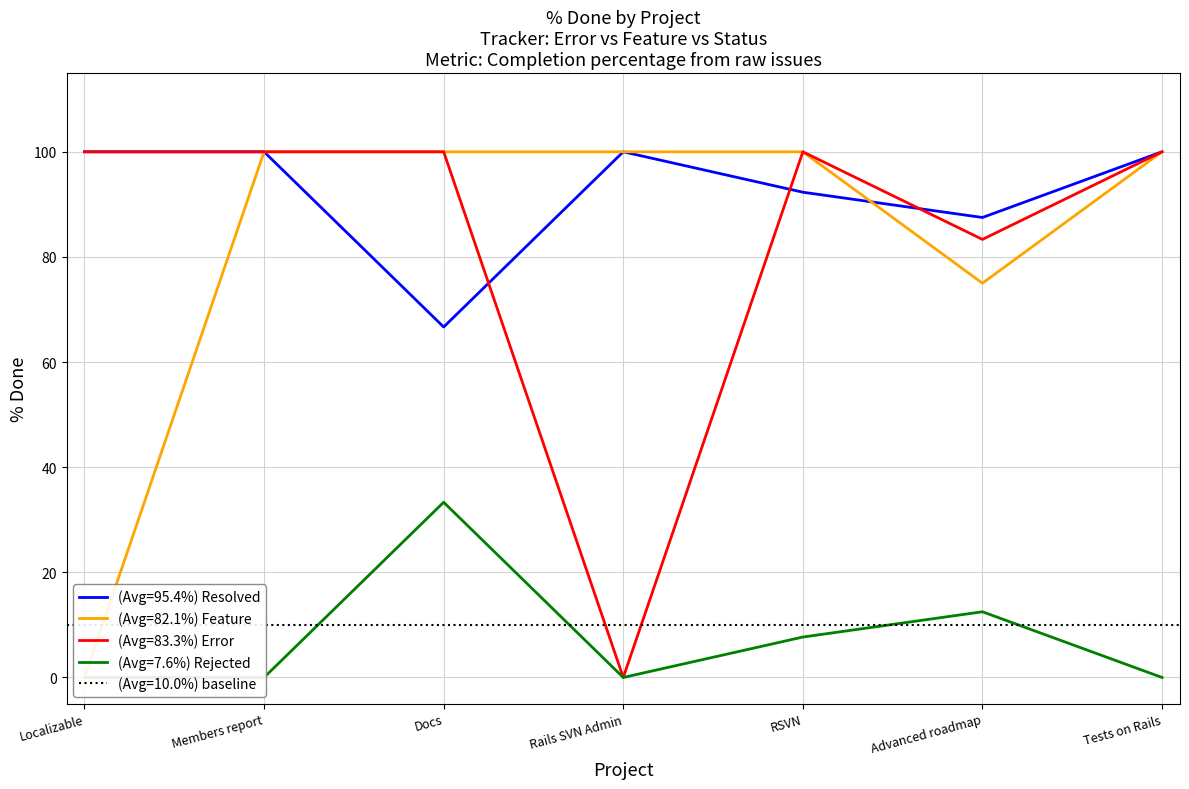

Where is Error nearest to the value 100?

Localizable